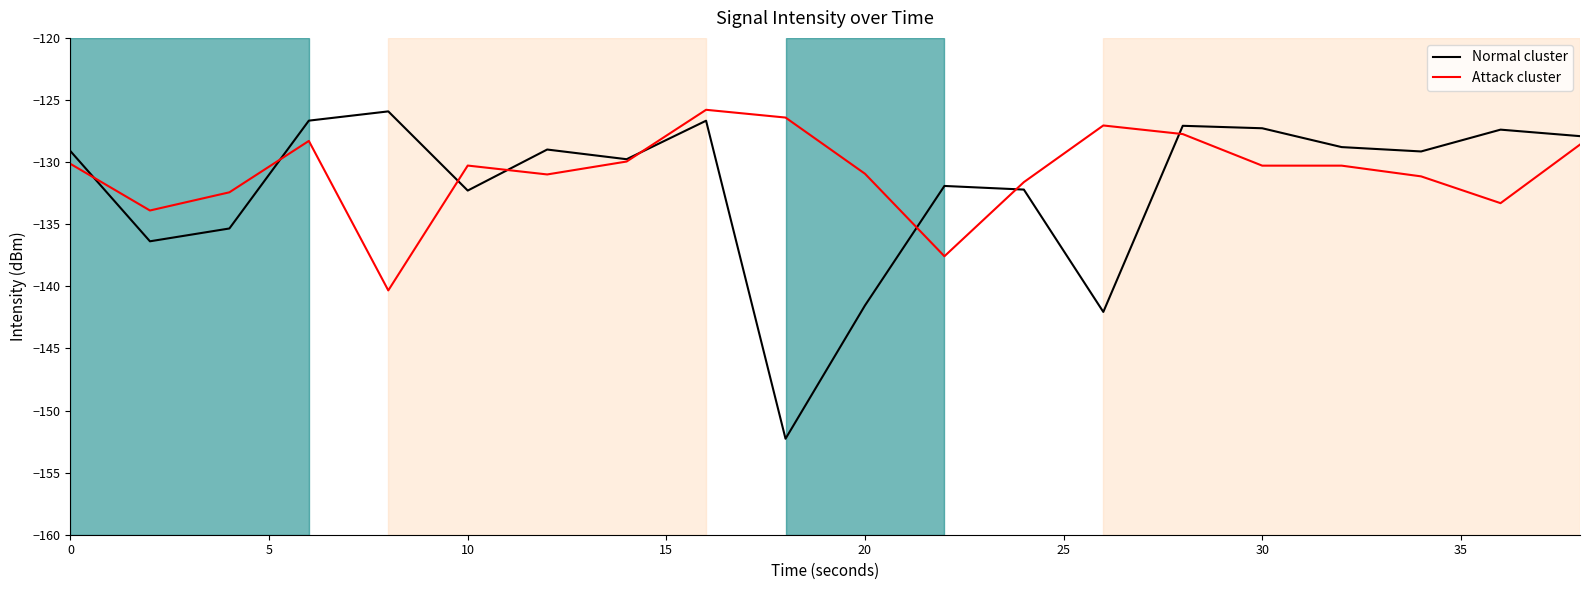

What is the minimum value shown in the chart?

-152.3